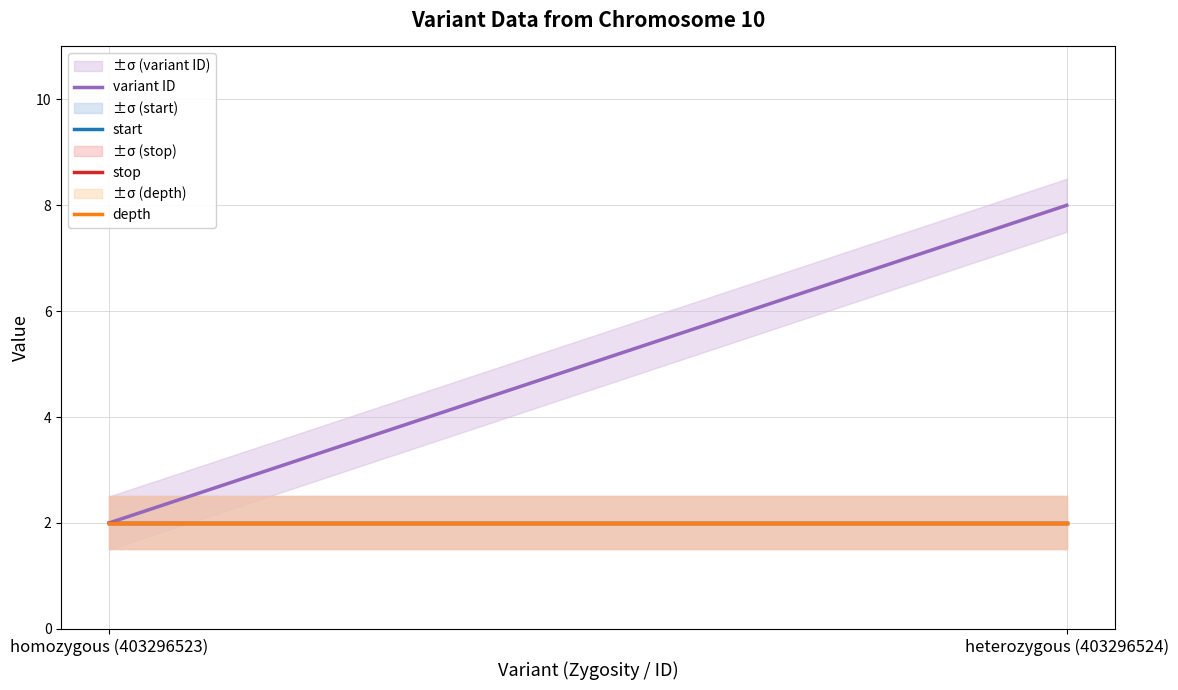

What is the greatest value displayed?

8